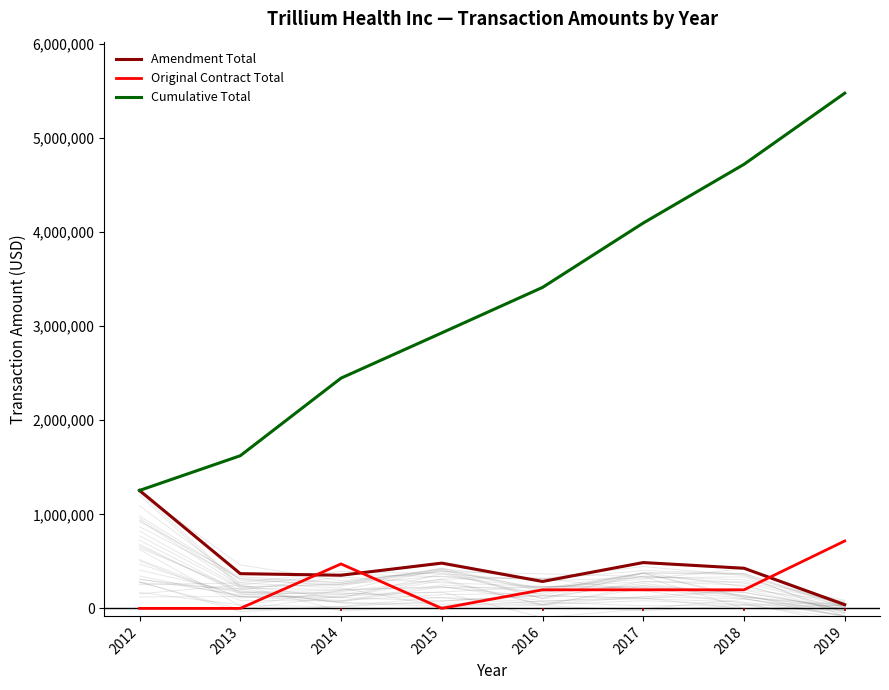

True or false: Original Contract Total and Cumulative Total intersect in this chart.

False